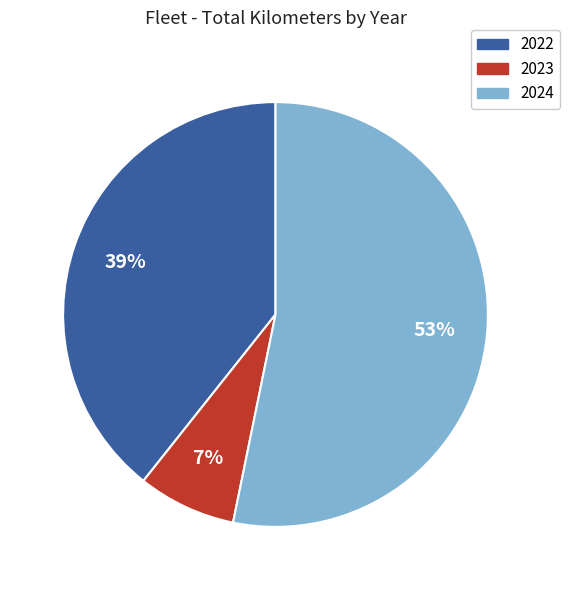

Do 2024 and 2022 together represent more than half of the pie?

Yes